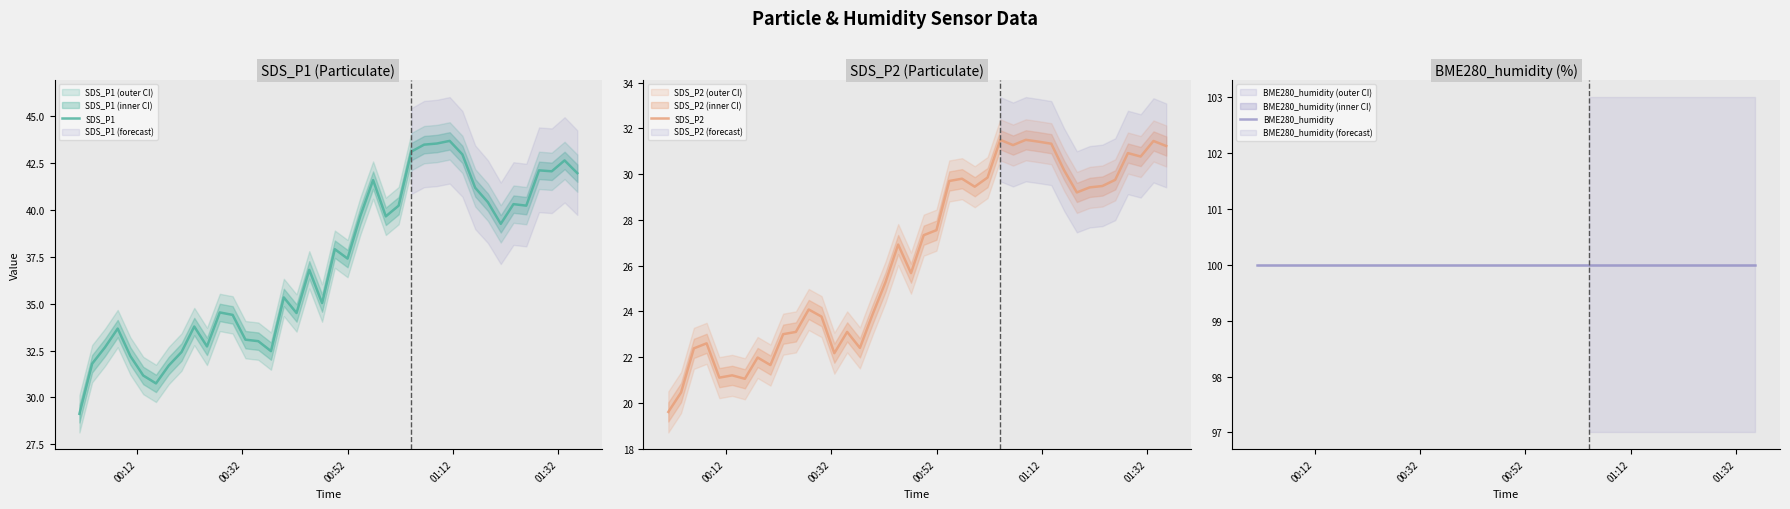

Is the value of SDS_P1 at 00:52 greater than the value of BME280_humidity at 20?

No